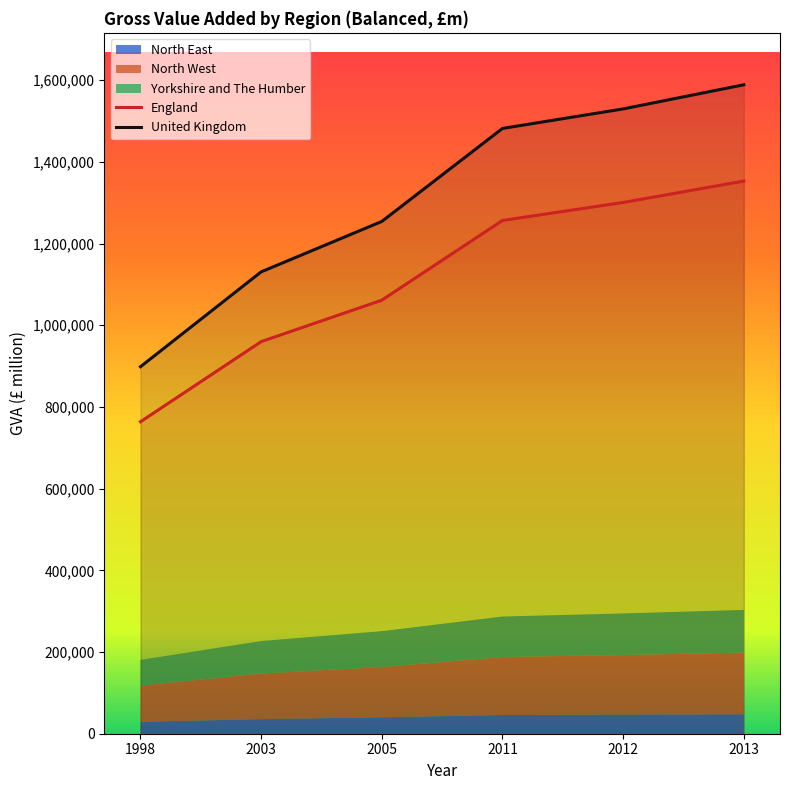

True or false: United Kingdom has more than 2 points higher than both neighbors.

False